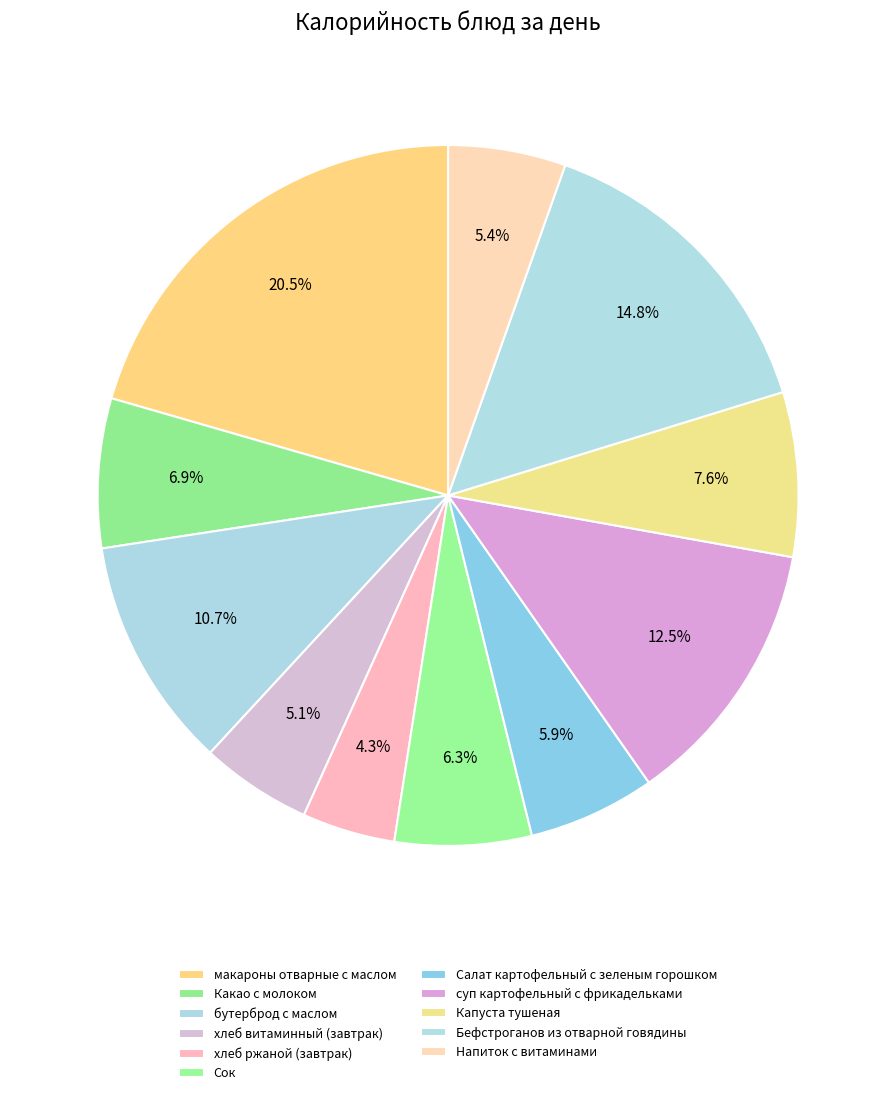

Does Какао с молоком account for over 50% of the chart?

No